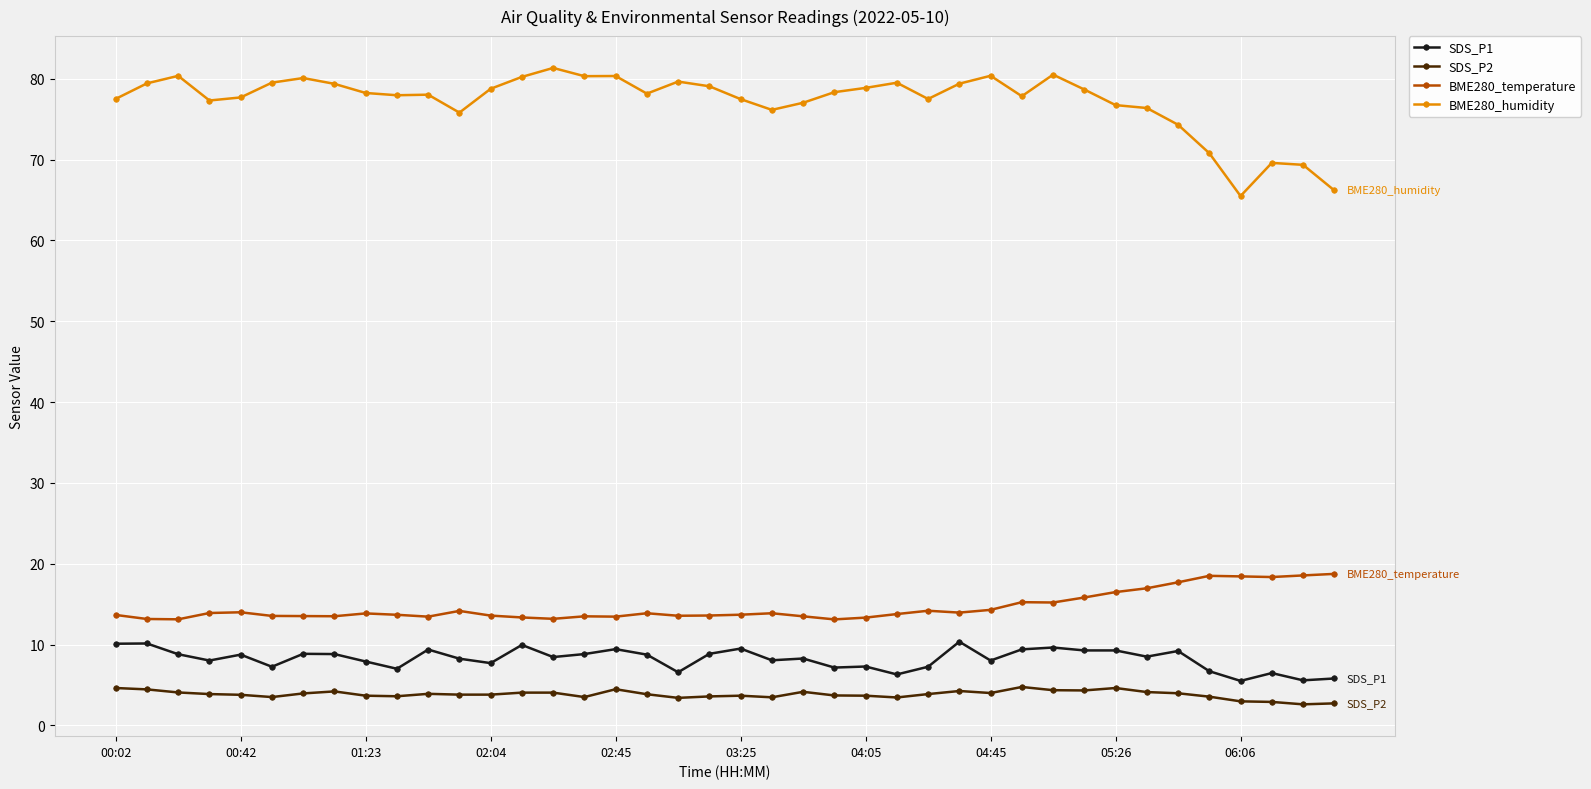

How many data points does each series have?

40